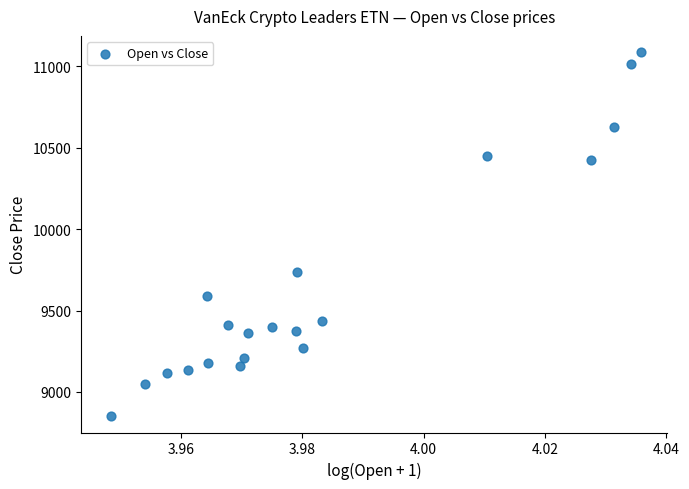

What is the range of Y values (max minus min)?

2235